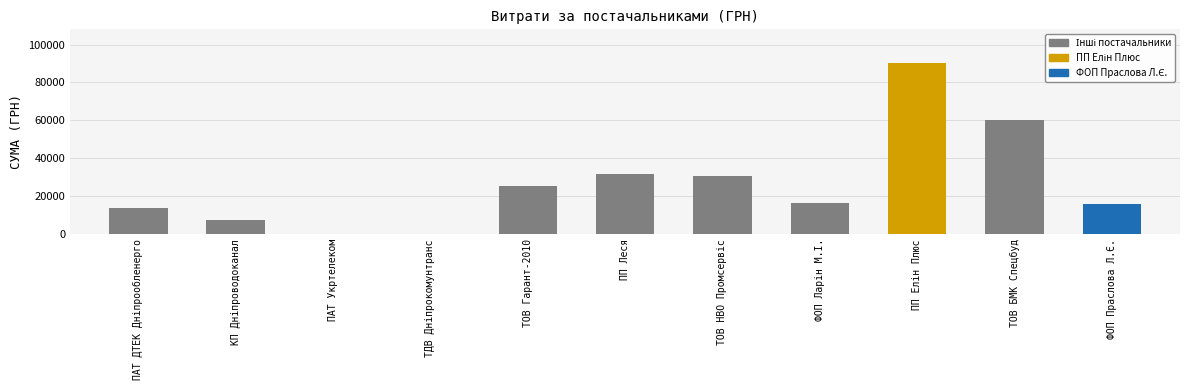

What is the greatest value displayed?

90000.0